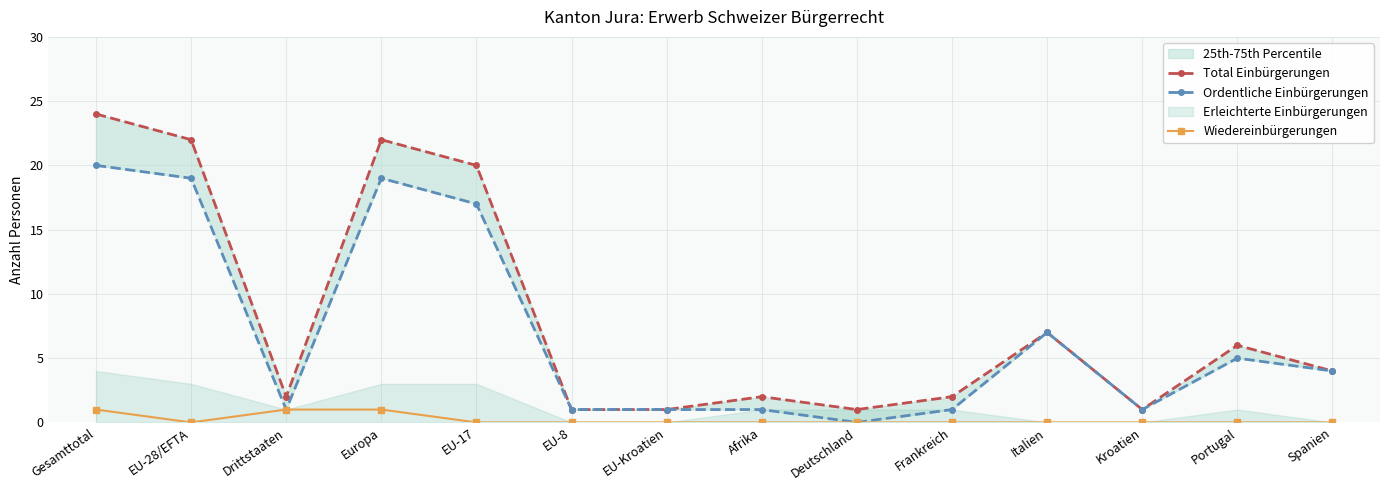

The Wiedereinbürgerungen series shows 0 at Afrika. True or false?

True